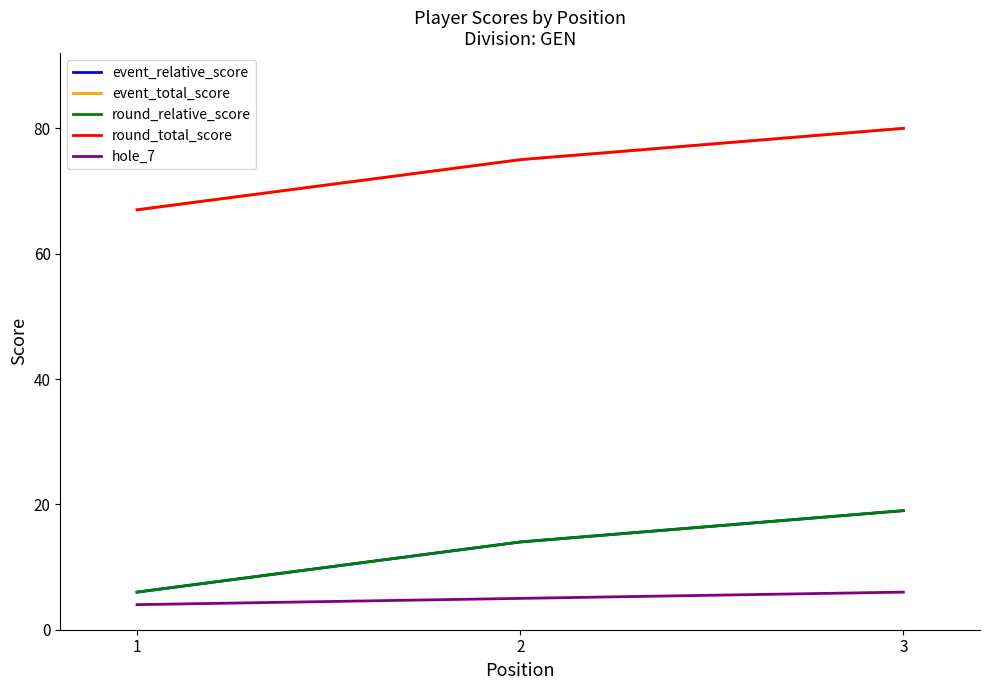

Does the chart display data point markers on the line(s)?

No